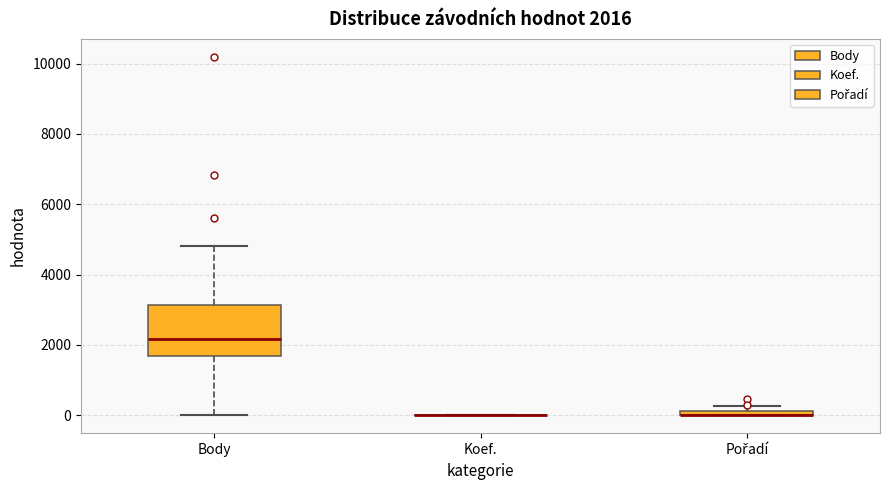

Comparing the boxes themselves (not the whiskers), which one is the tallest?

Body